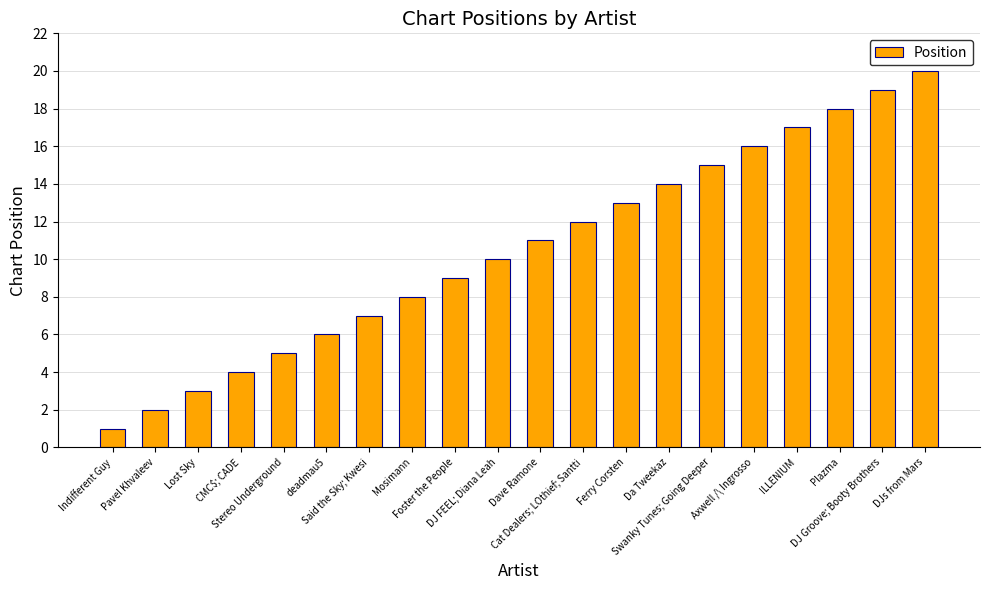

Is it true that the value at CMC$; CADE is 2?

False